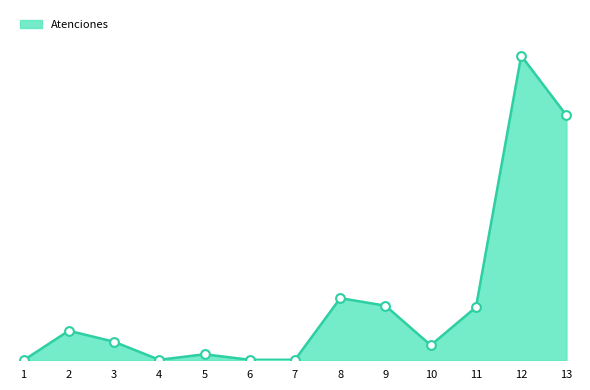

Between 6 and 5, which is larger?

5